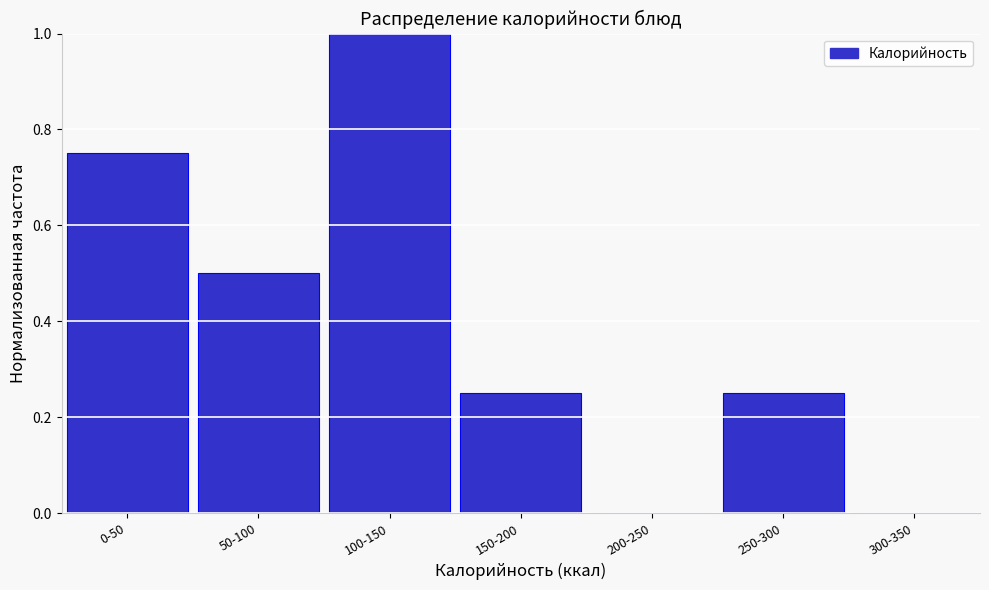

What is the change in value from 0-50 to 150-200?

-0.5